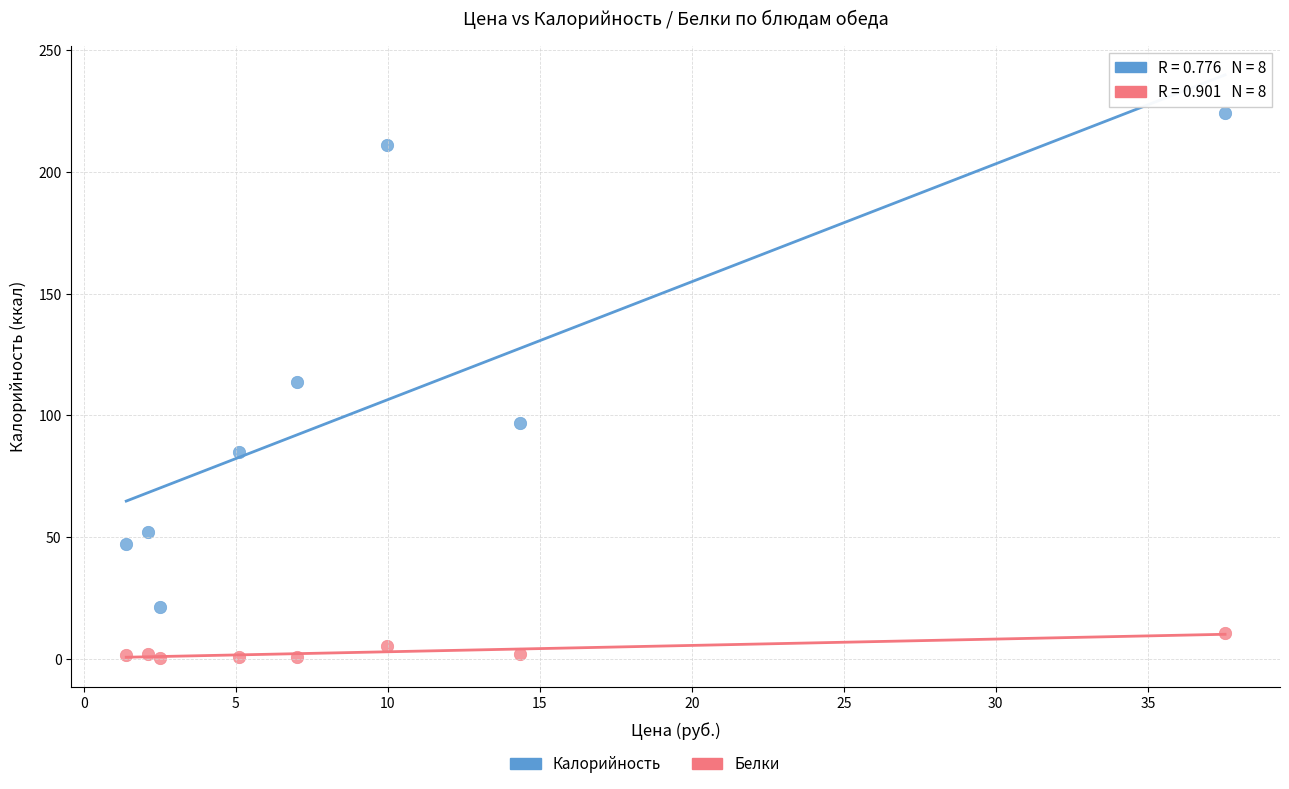

Across all data points, what is the range of Y values (max minus min)?

223.8